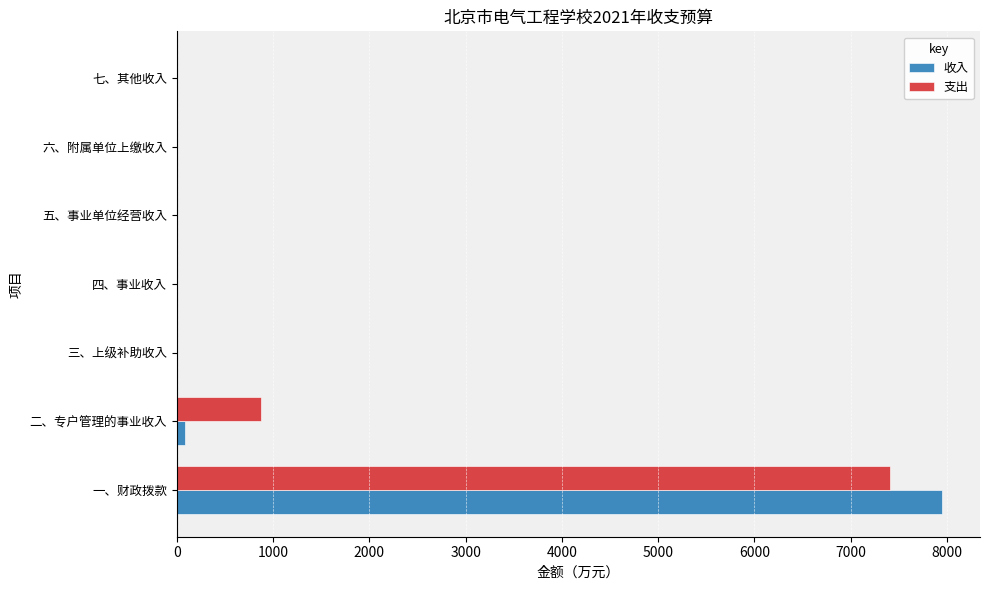

What is the maximum value for 支出?

7412.4